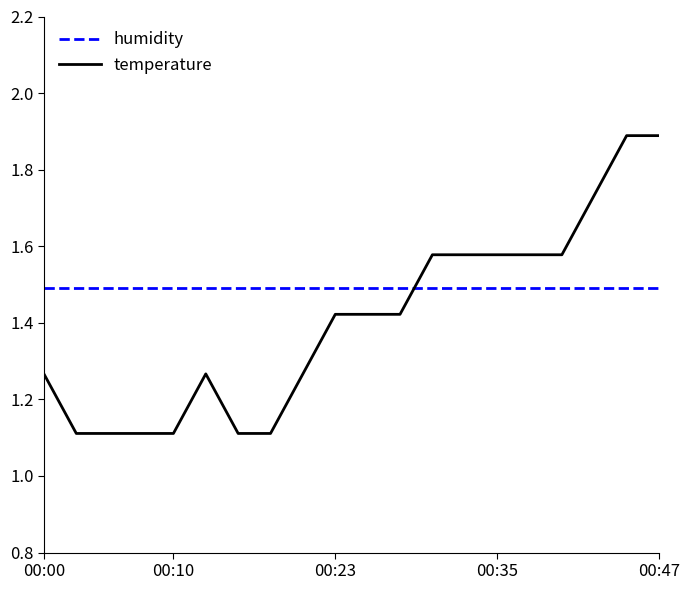

Which series has the widest spread of values?

temperature